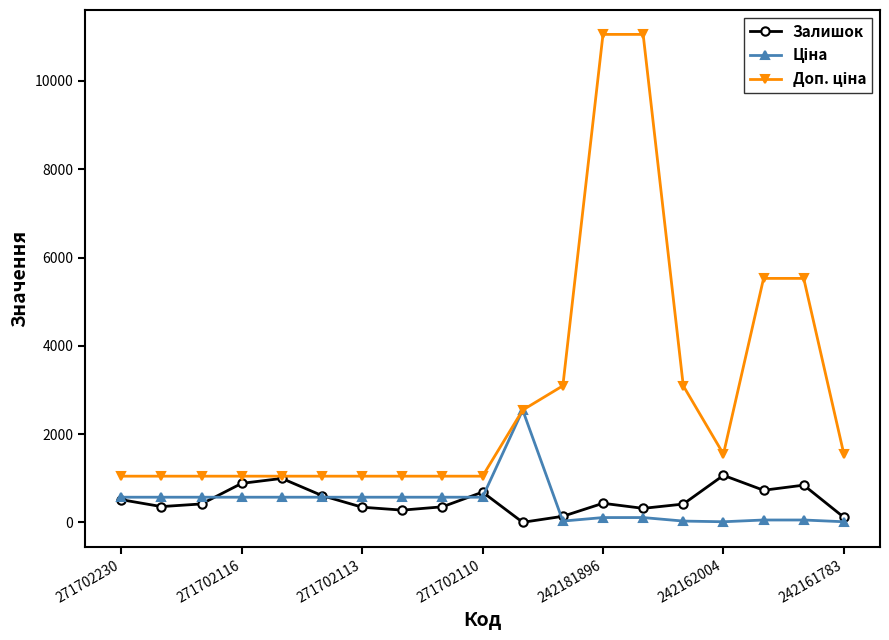

What is the maximum value for Залишок?

1067.0